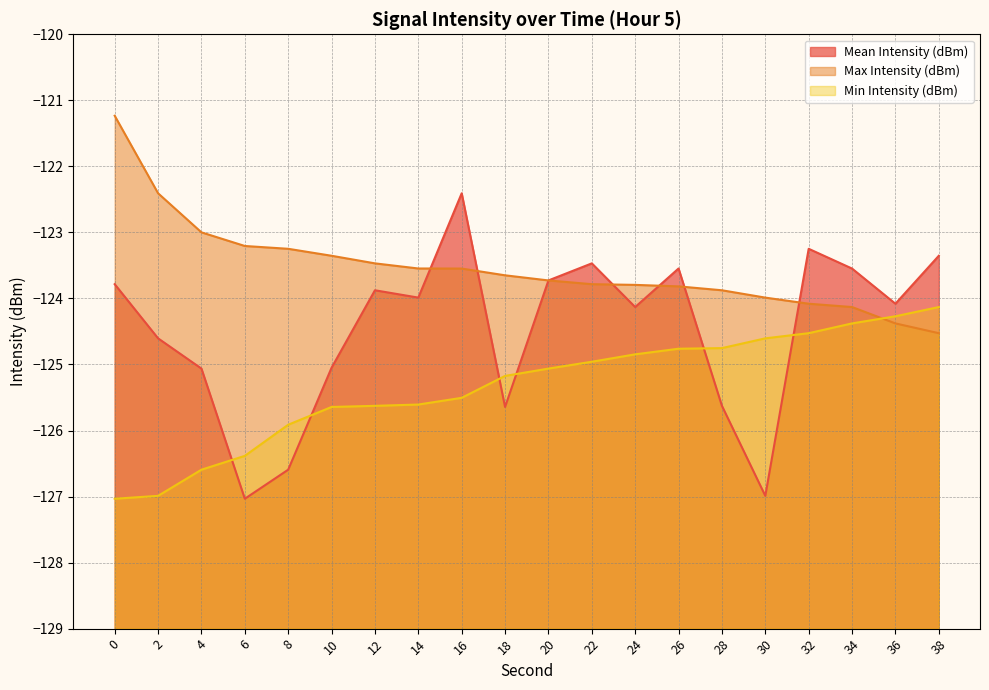

Read the Mean Intensity (dBm) line value at 30.

-127.0